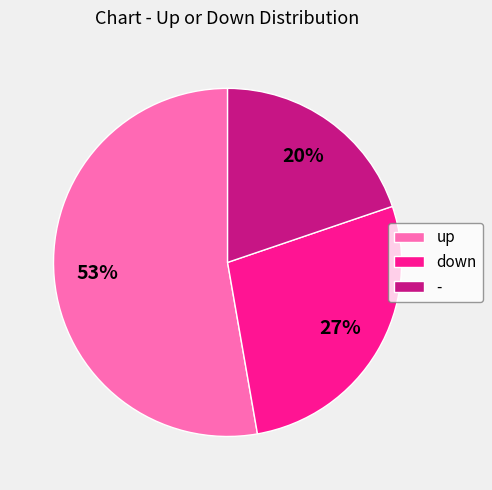

True or false: - accounts for 13% of the total.

False